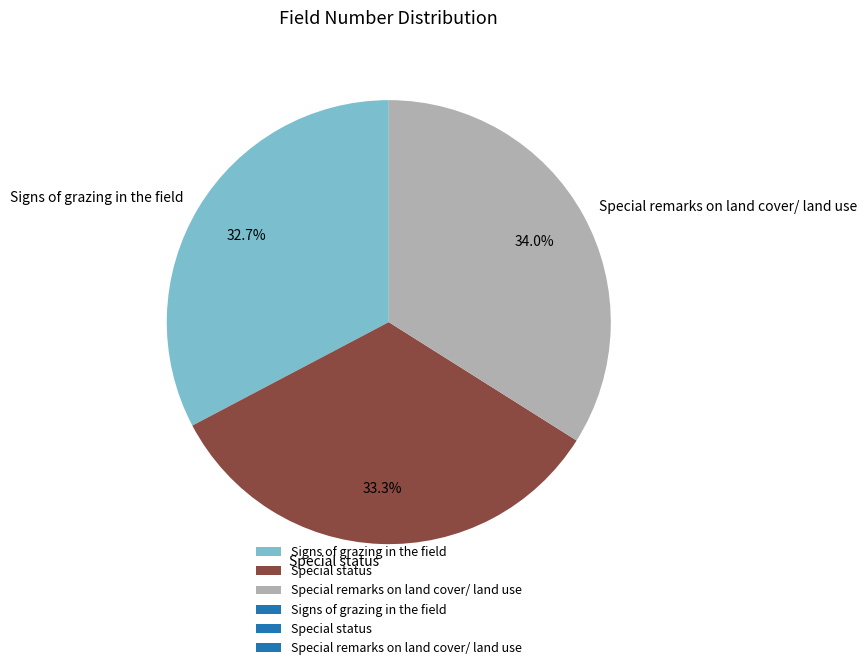

Count the number of slices in the pie.

3